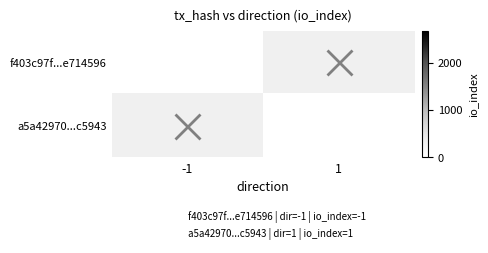

List the labels in order of f403c97f...e714596 value, largest first.

-1, 1